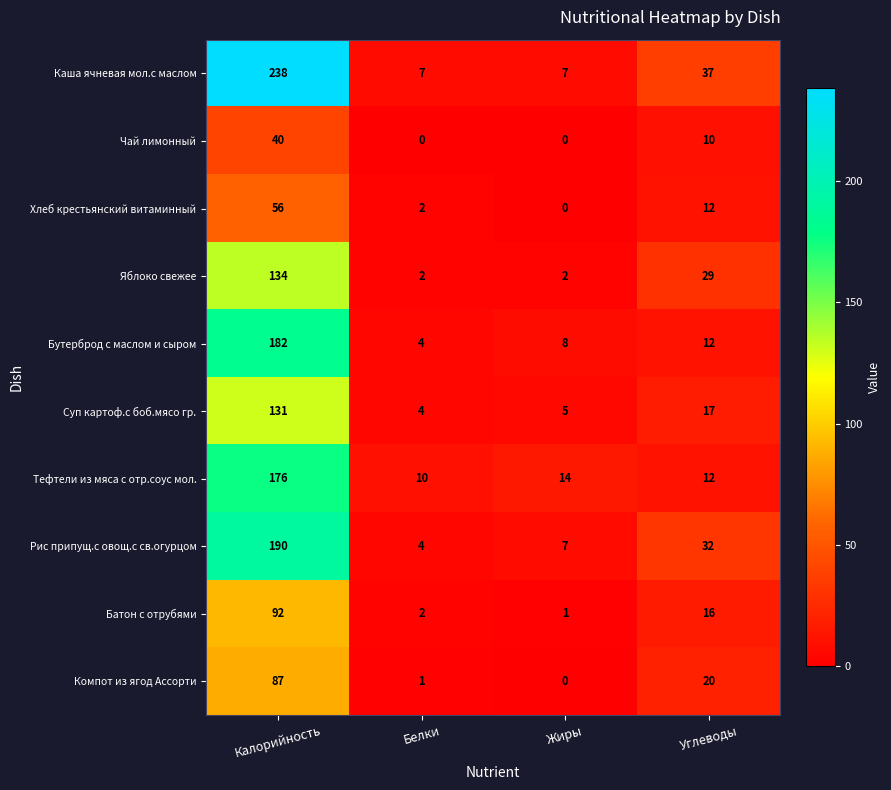

List the labels in order of Хлеб крестьянский витаминный value, largest first.

Калорийность, Углеводы, Белки, Жиры